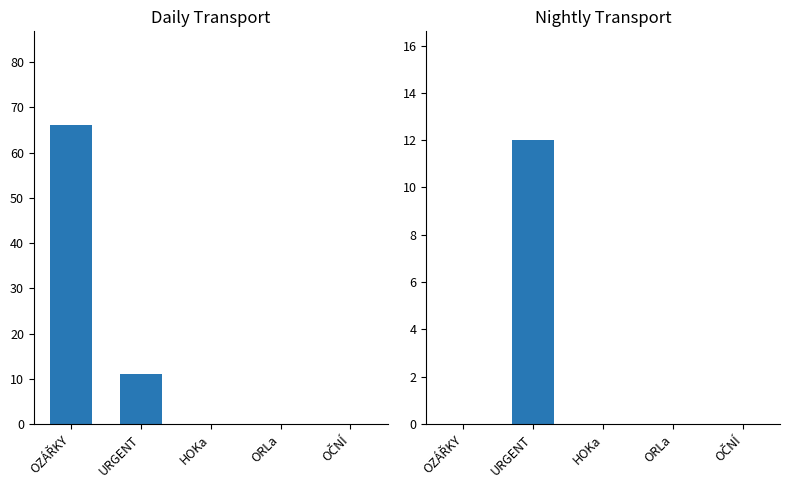

Does the chart contain stacked bars?

No